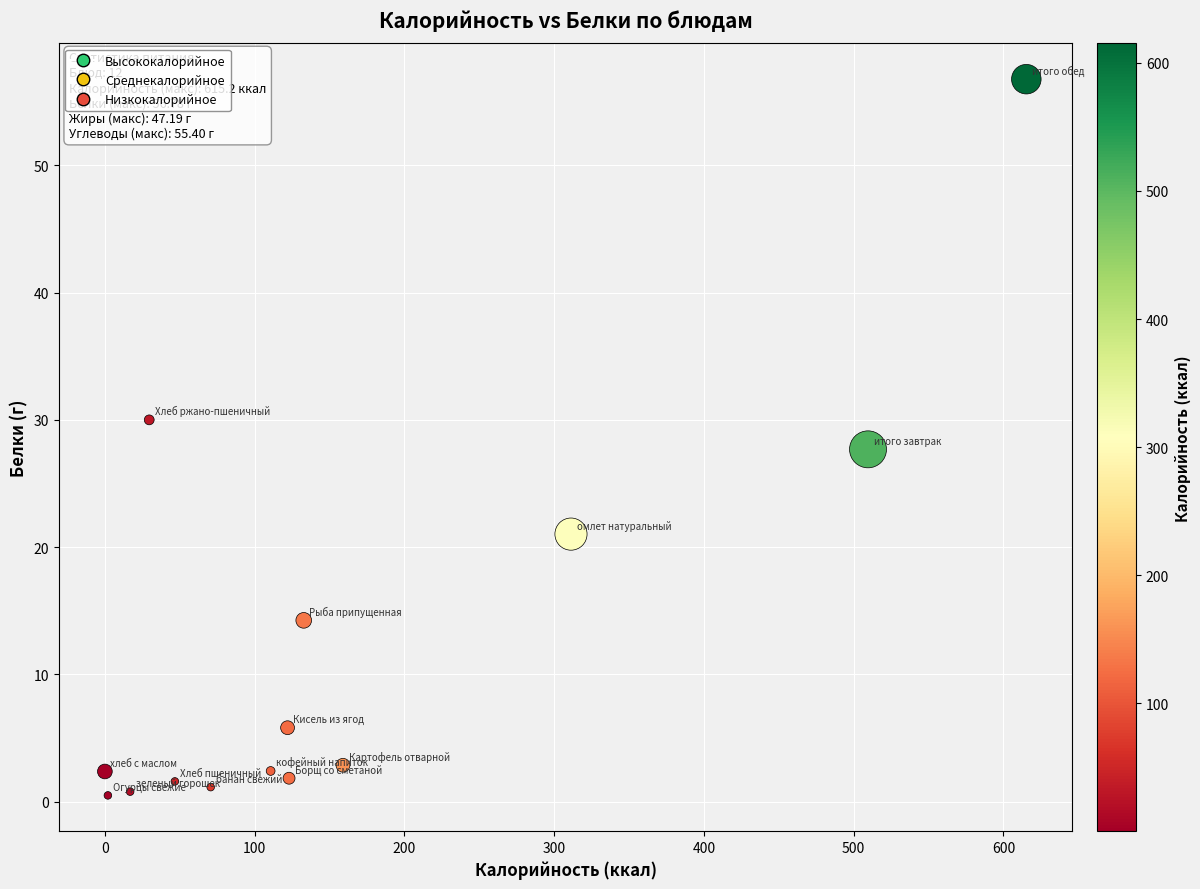

What is the range of Y values (max minus min)?

56.3